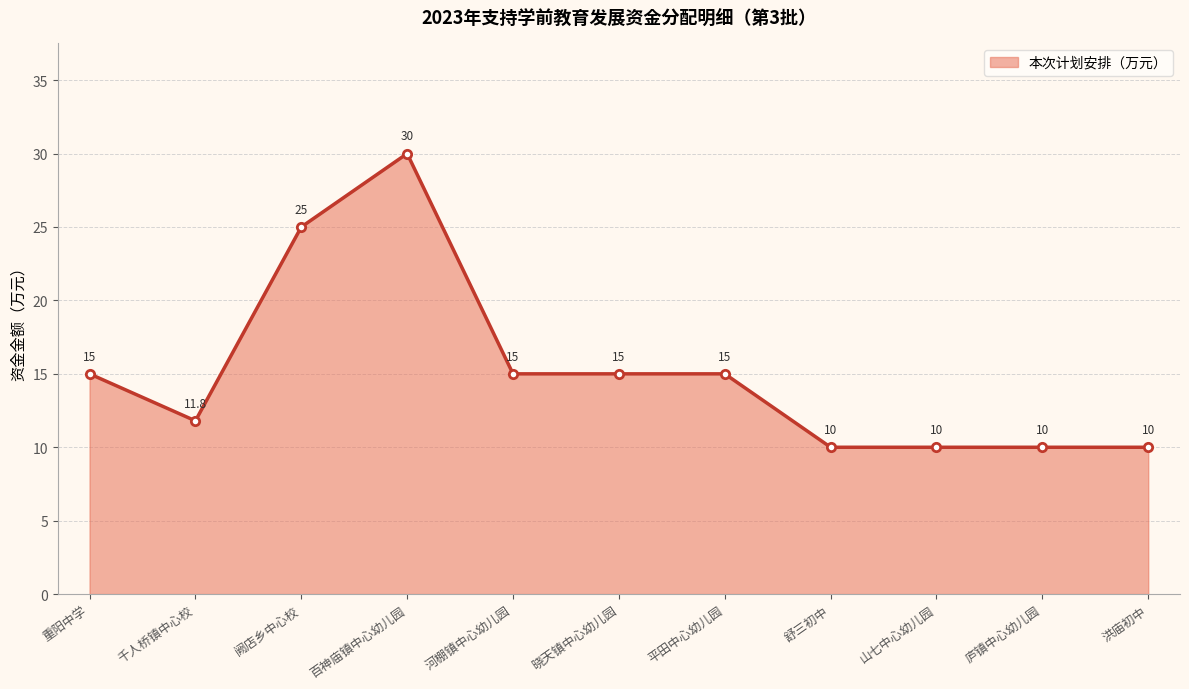

Between 洪庙初中 and 平田中心幼儿园, which is larger?

平田中心幼儿园